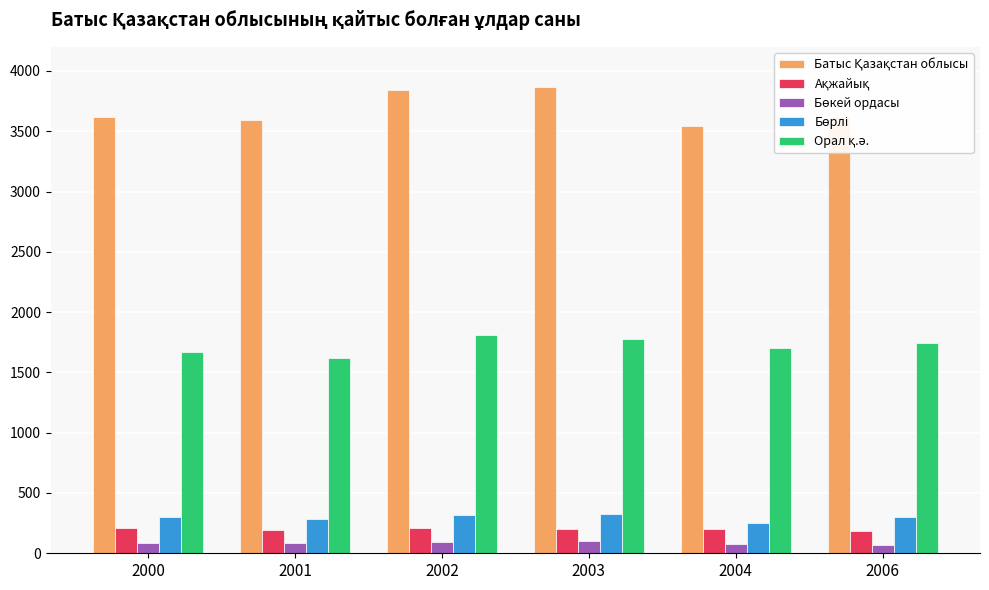

What is the greatest value displayed?

3870